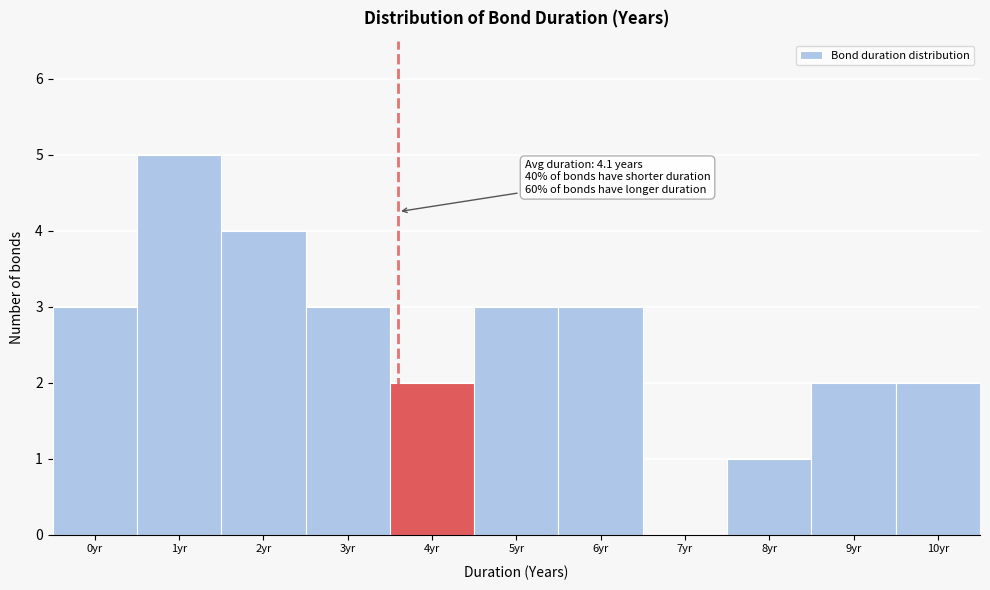

Reading left to right, what are all the values shown in this chart?

0yr=3	1yr=5	2yr=4	3yr=3	4yr=2	5yr=3	6yr=3	7yr=0	8yr=1	9yr=2	10yr=2